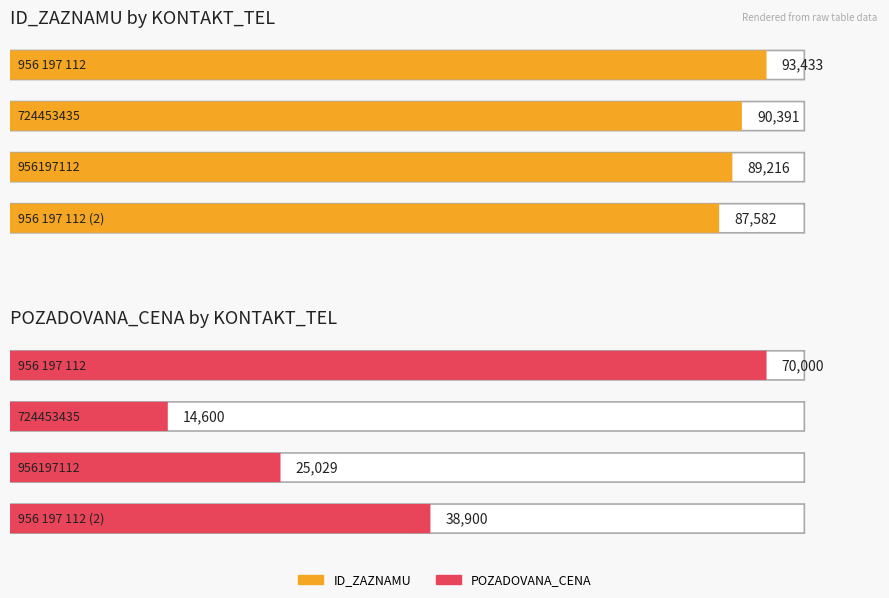

Reading left to right, extract all data points from this chart.

ID_ZAZNAMU: 93433	90391	89216	87582
POZADOVANA_CENA: 70000	14600	25029	38900